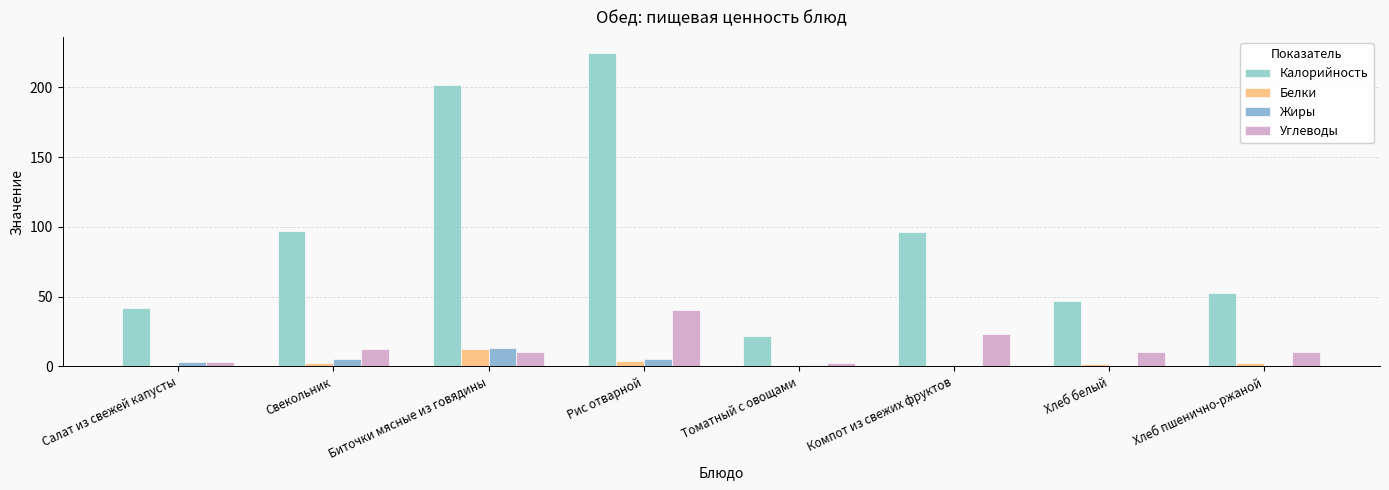

Reading left to right, list all the values displayed in this chart.

Калорийность: 42.0	97.0	202.0	225.0	21.5	96.0	47.0	52.2
Белки: 0.5	2.0	12.0	4.0	0.4	0.5	1.5	2.0
Жиры: 3.0	5.0	13.0	5.0	1.2	0.2	0.1	0.4
Углеводы: 3.2	12.0	10.0	40.0	2.2	23.1	9.9	10.0